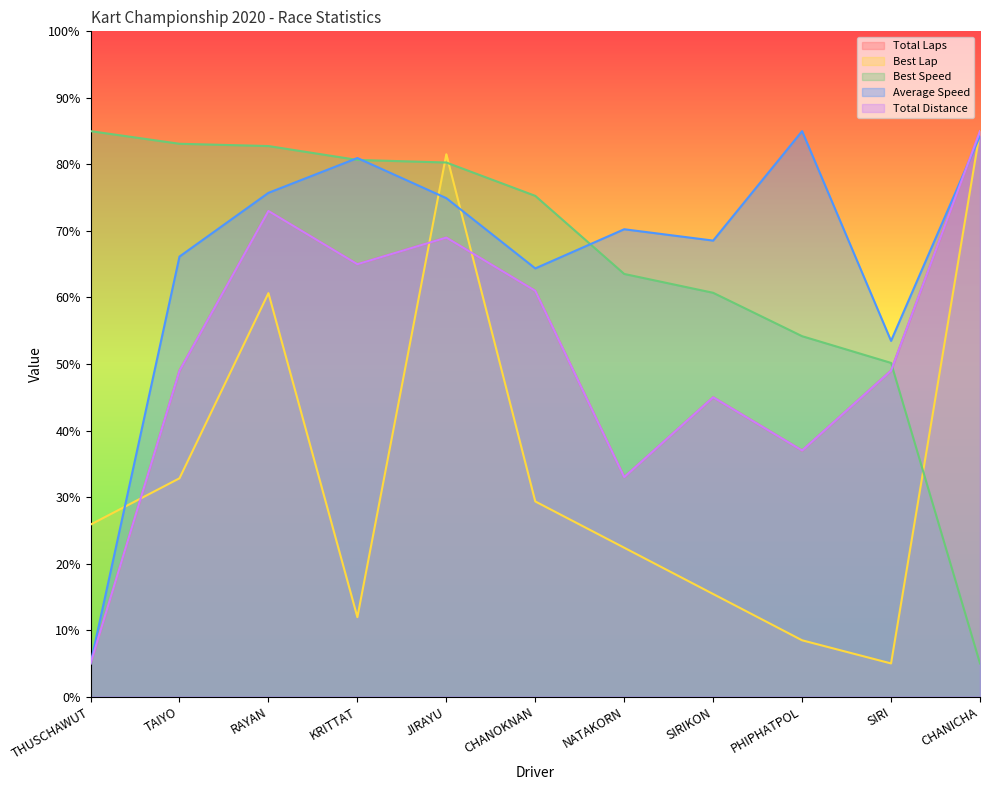

The value of Best Speed at PHIPHATPOL is 54.2. True or false?

True